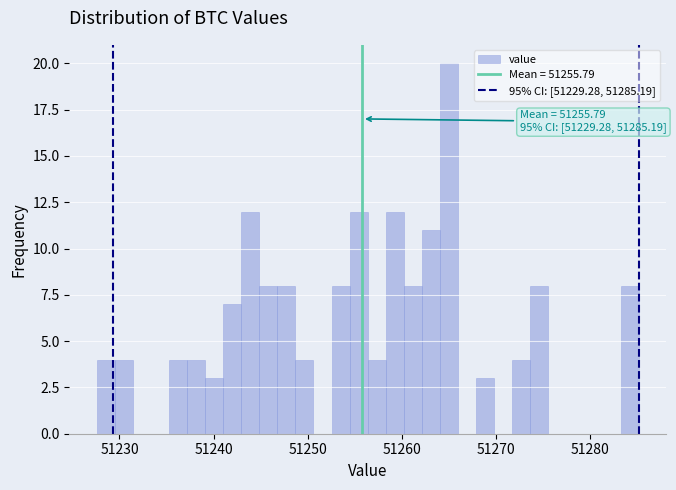

Around what value on the x-axis is the tallest bar? Give the approximate position of its centre, as read against the axis.

51265